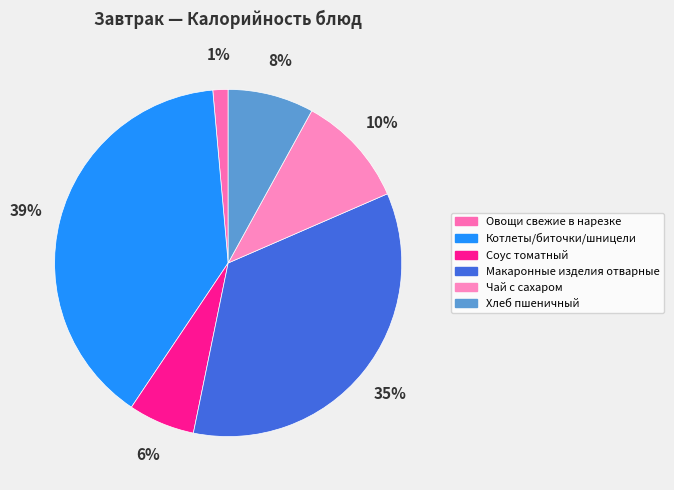

True or false: Макаронные изделия отварные accounts for 47% of the total.

False